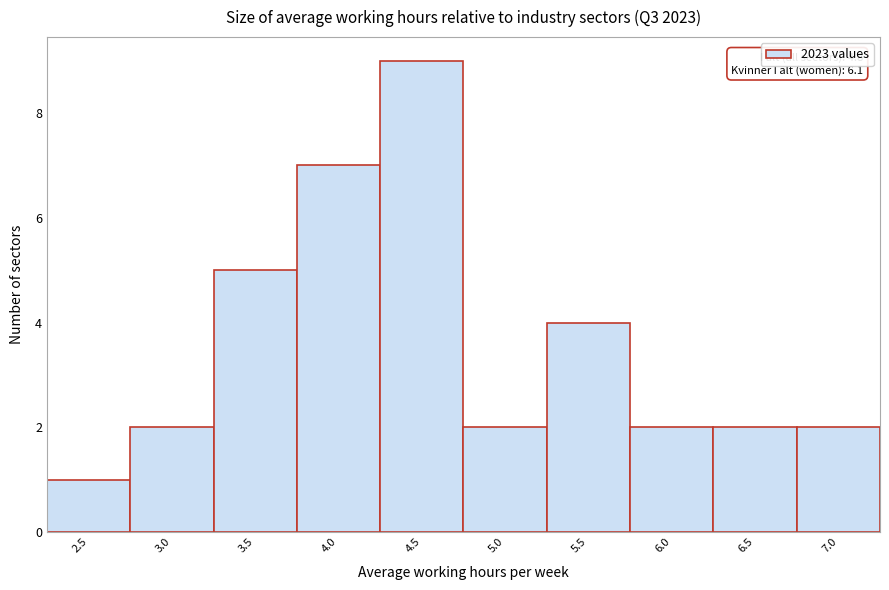

Reading right to left, what are all the values shown in this chart?

2	2	2	4	2	9	7	5	2	1